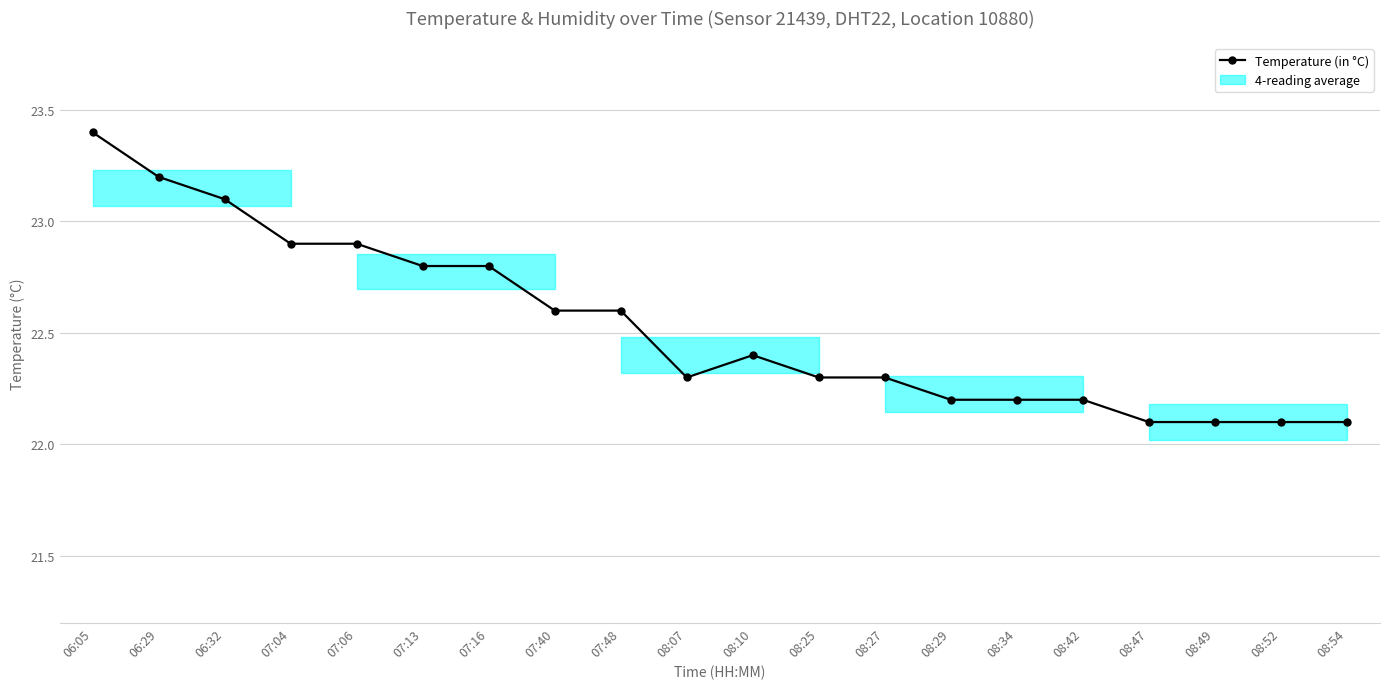

Reading left to right, what are all the values shown in this chart?

23.4	23.2	23.1	22.9	22.9	22.8	22.8	22.6	22.6	22.3	22.4	22.3	22.3	22.2	22.2	22.2	22.1	22.1	22.1	22.1